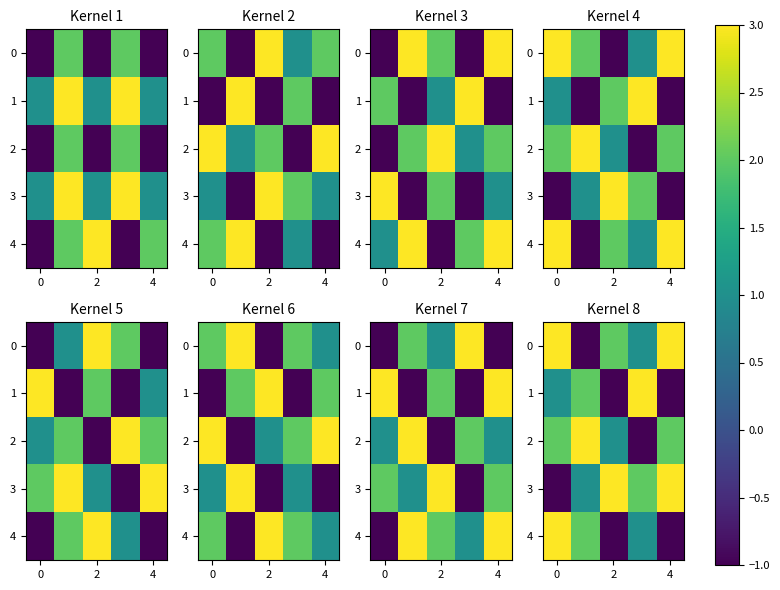

What is the difference between the maximum and second lowest values in the 0 series?

2